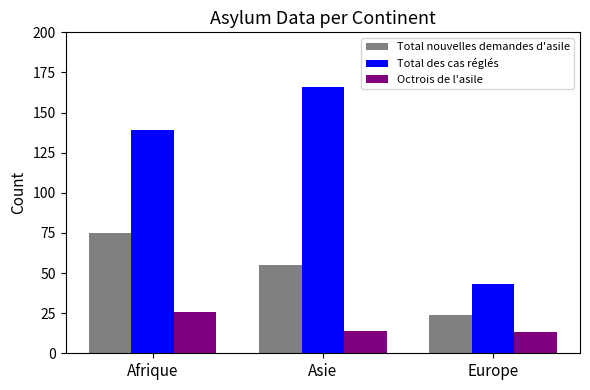

What is the difference between the highest and lowest values at Afrique?

113